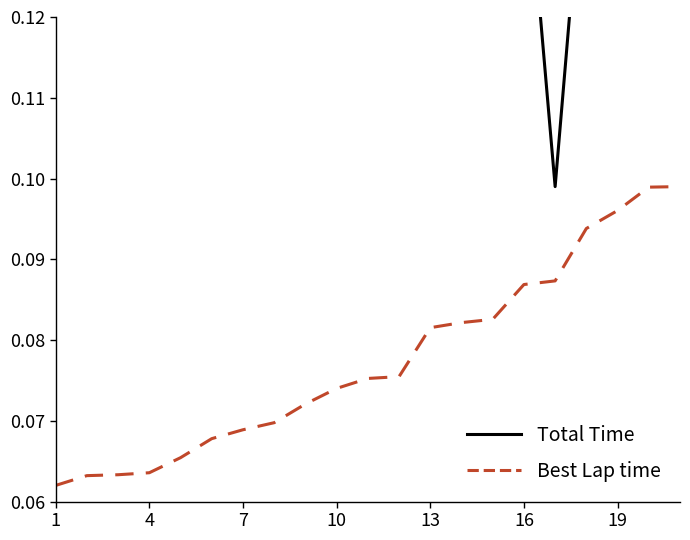

The Best Lap time series shows 0.0 at 19. True or false?

False